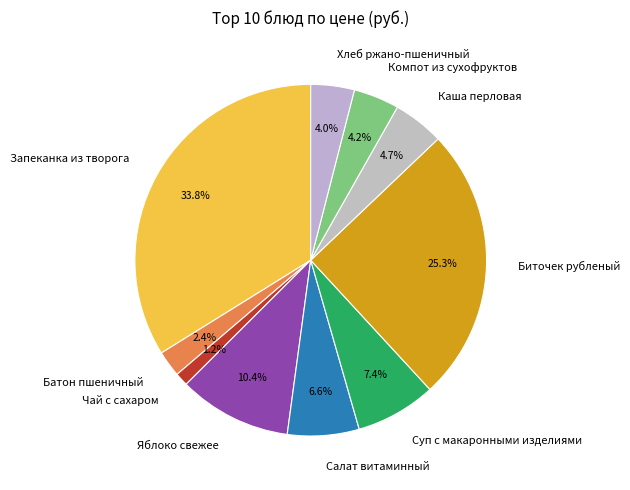

How many segments does this pie chart have?

10